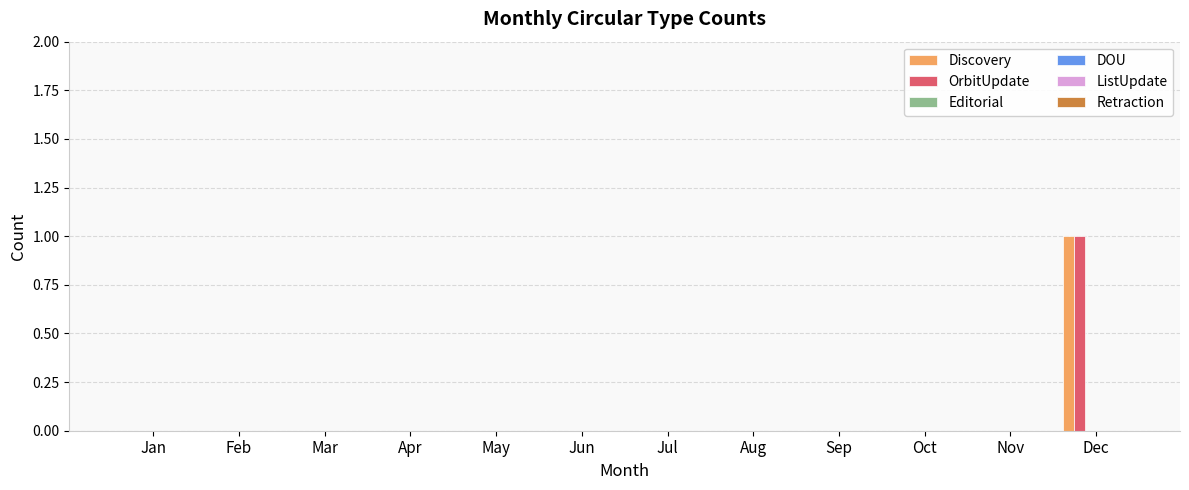

How many groups of bars are there?

12